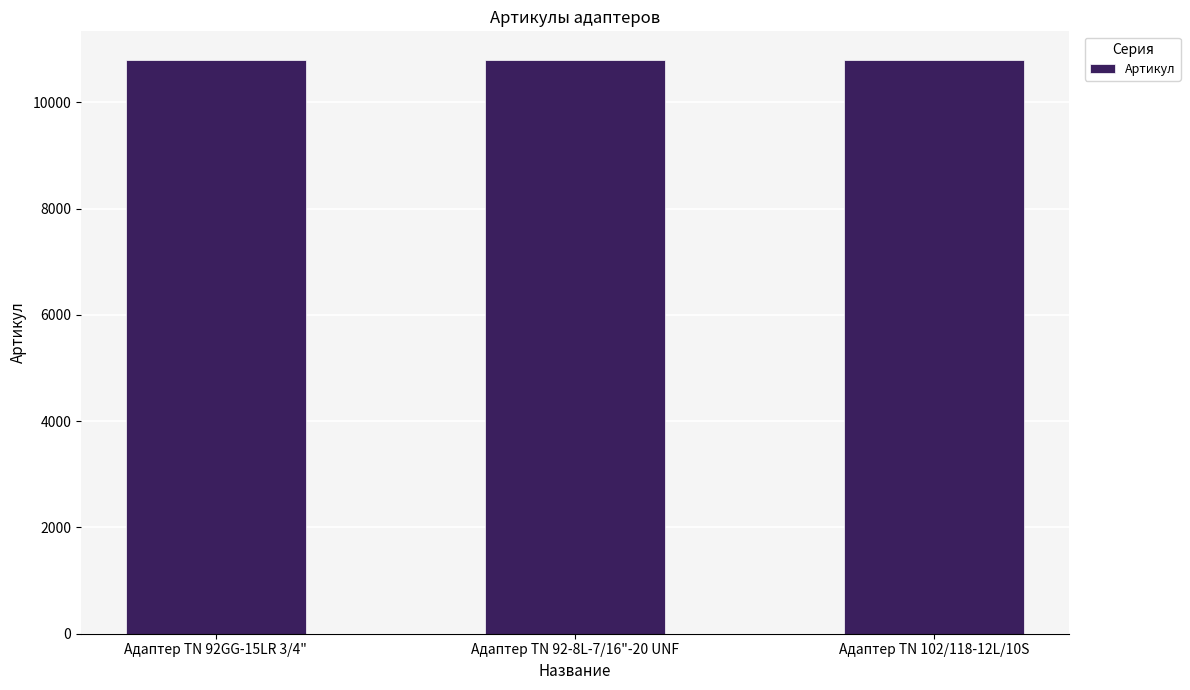

What is the label of the 2nd bar from the right?

Адаптер TN 92-8L-7/16"-20 UNF